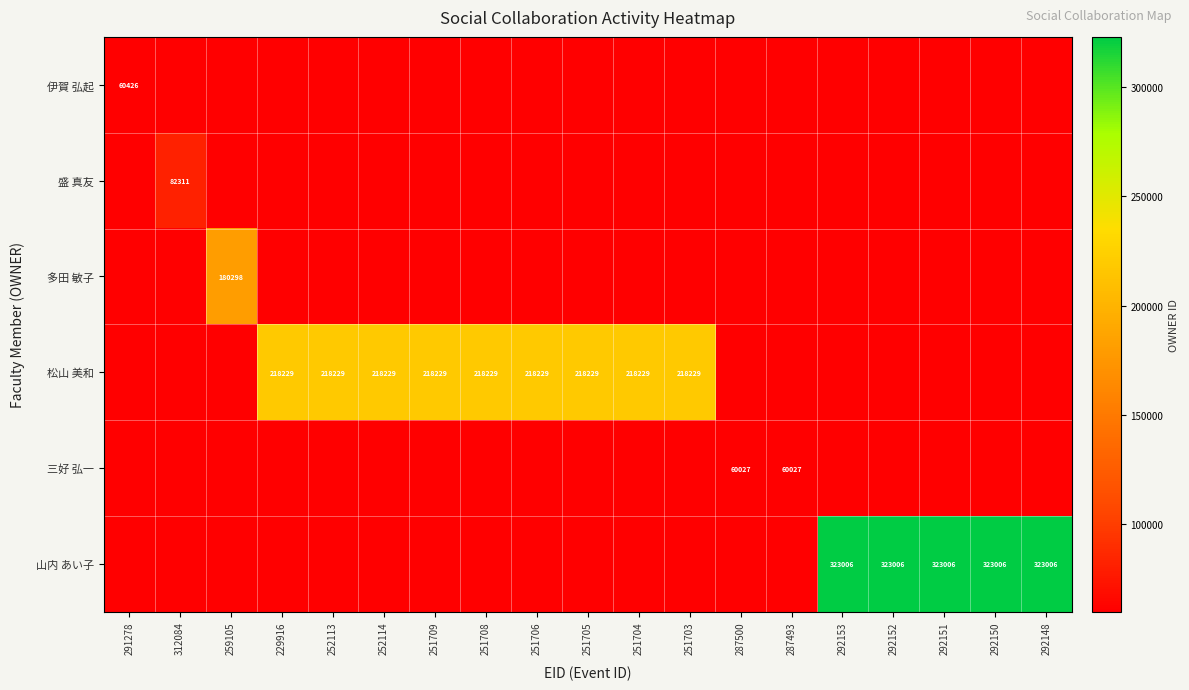

Is it true that 山内 あい子 equals 323006 at 292150?

True